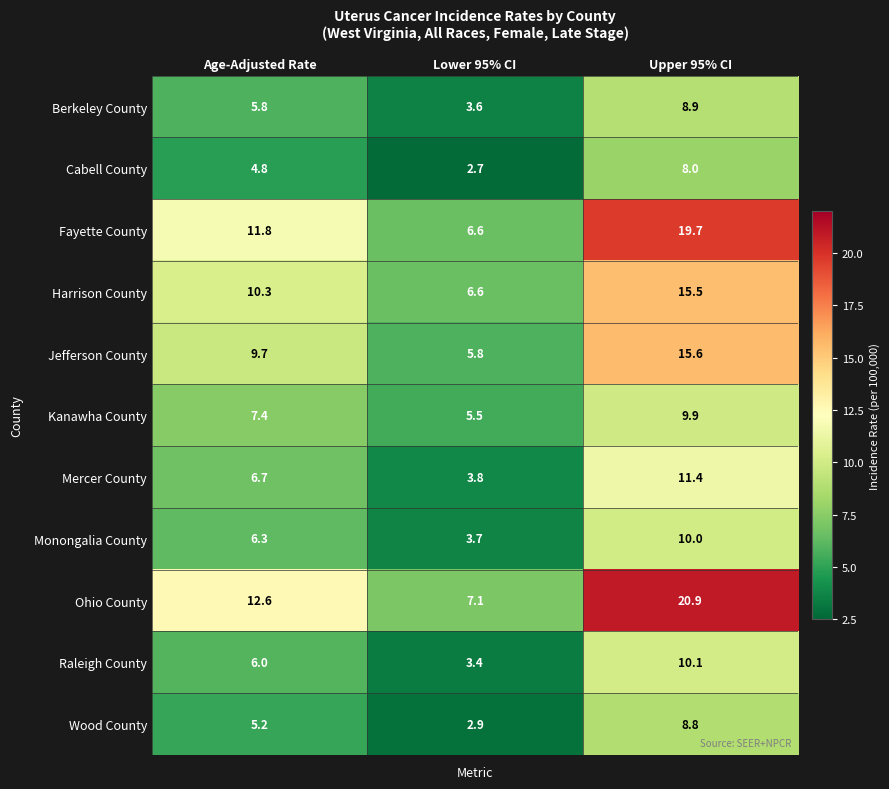

At which label does Ohio County first exceed 12?

Age-Adjusted Rate